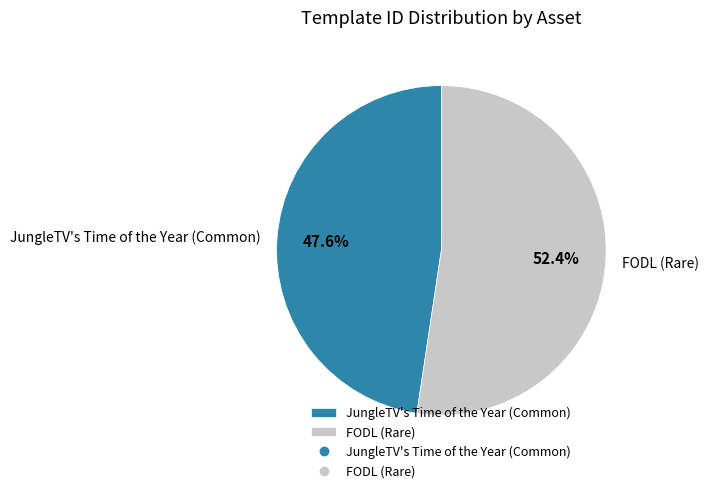

Combined, do FODL (Rare) and JungleTV's Time of the Year (Common) account for over 50%?

Yes